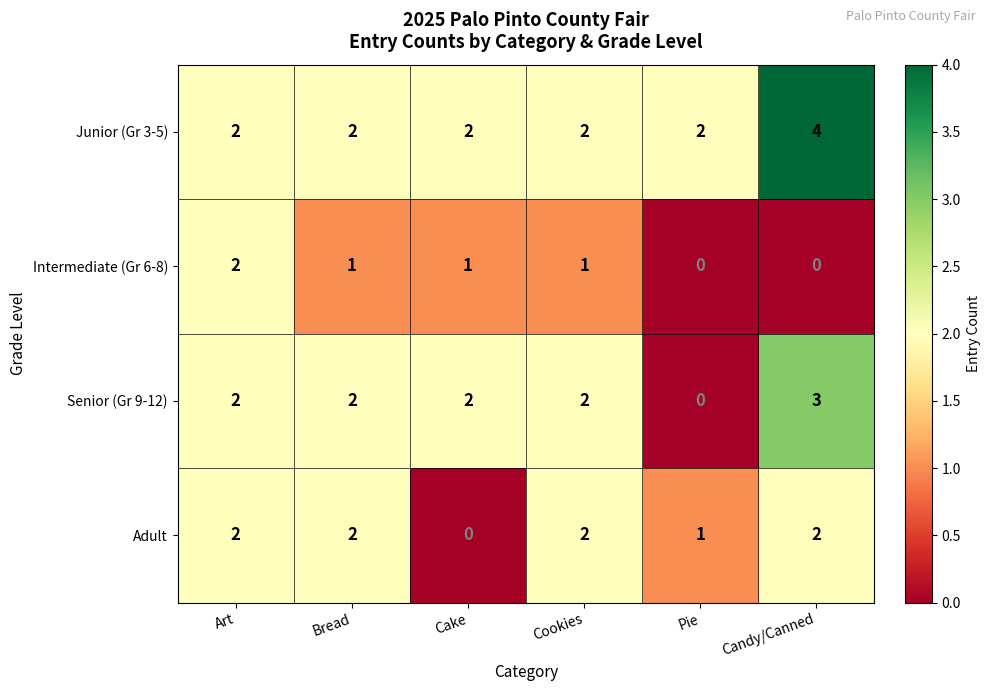

The Junior (Gr 3-5) series shows 2 at Cake. True or false?

True